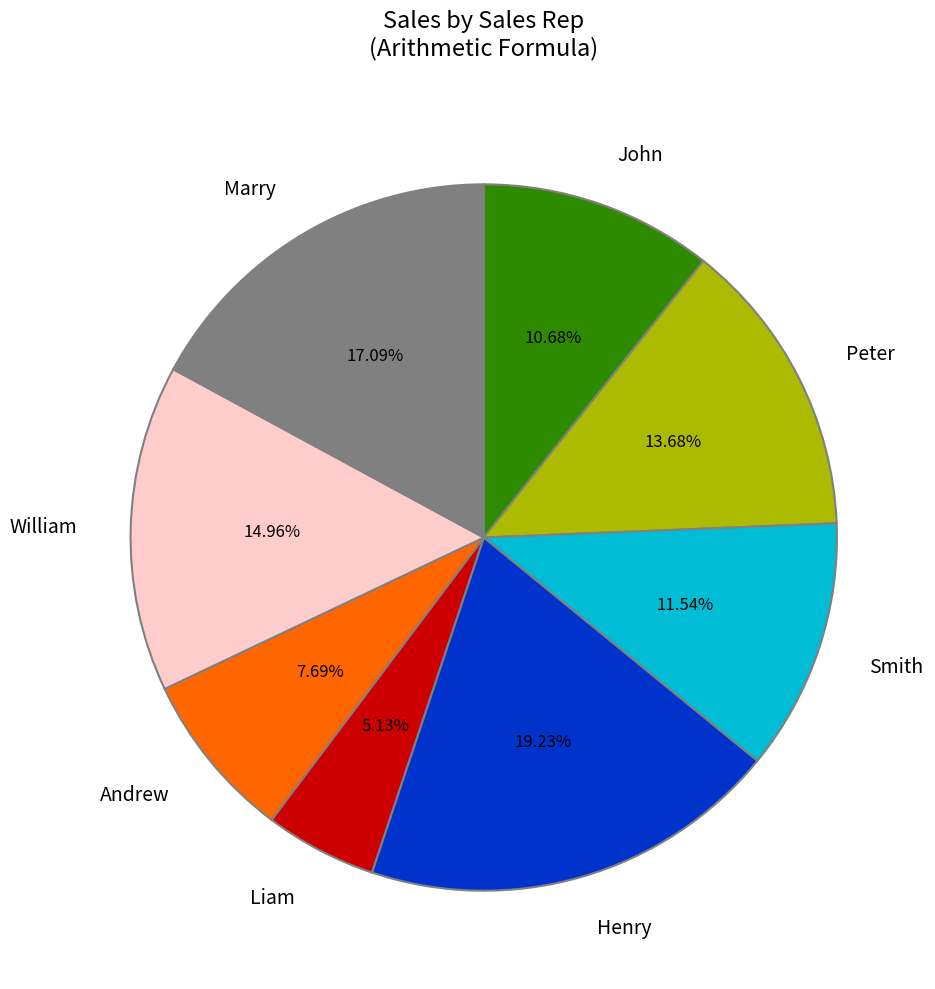

What portion of the pie excludes Liam?

94.9%